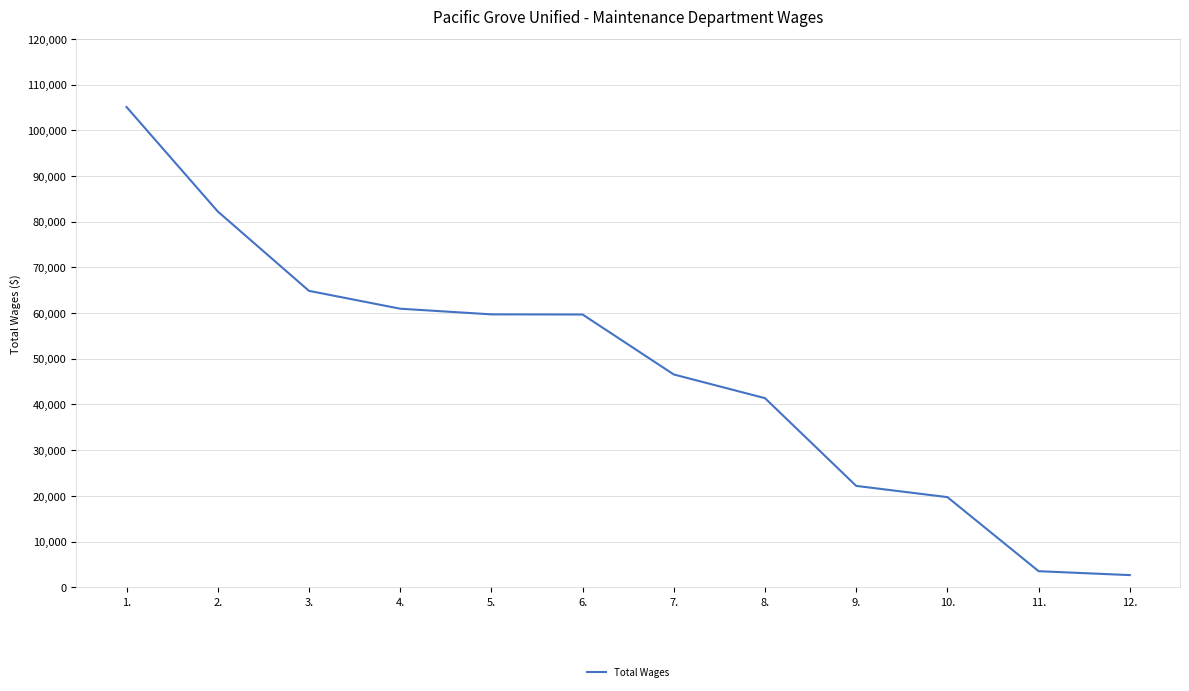

What is the smallest value displayed?

2646